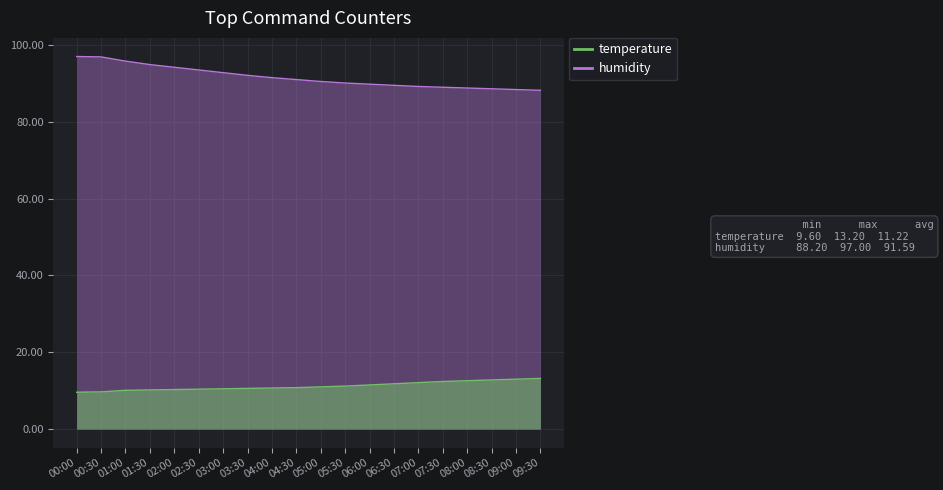

Reading left to right, list all the values displayed in this chart.

temperature: 9.6	9.7	10.1	10.2	10.3	10.4	10.5	10.6	10.7	10.8	11.0	11.2	11.5	11.8	12.1	12.4	12.6	12.8	13.0	13.2
humidity: 97.0	96.9	95.8	94.9	94.2	93.5	92.8	92.1	91.5	91.0	90.5	90.1	89.8	89.5	89.2	89.0	88.8	88.6	88.4	88.2